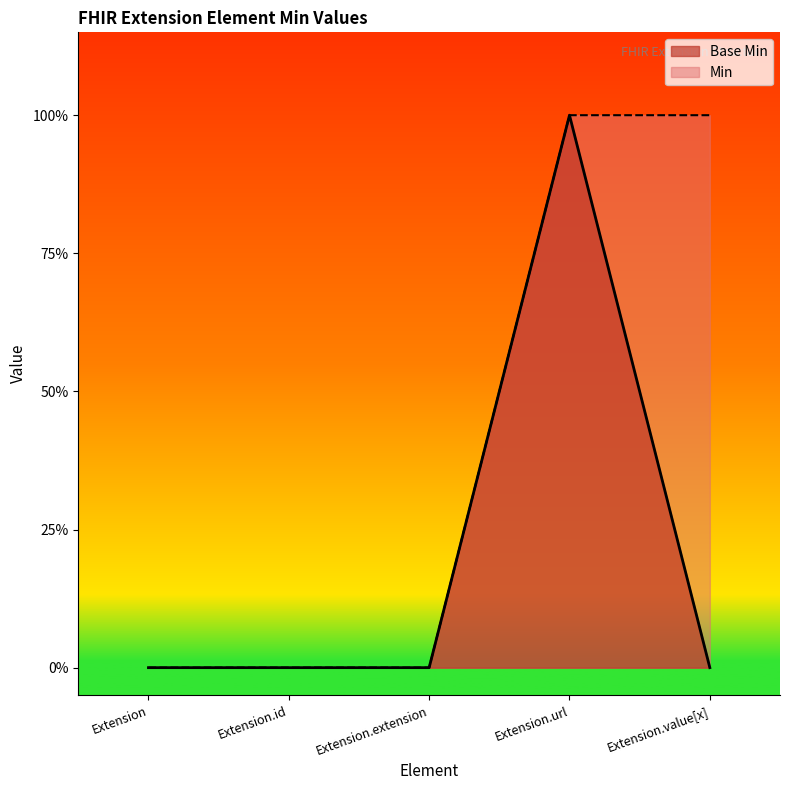

What is the maximum value shown in the chart?

1